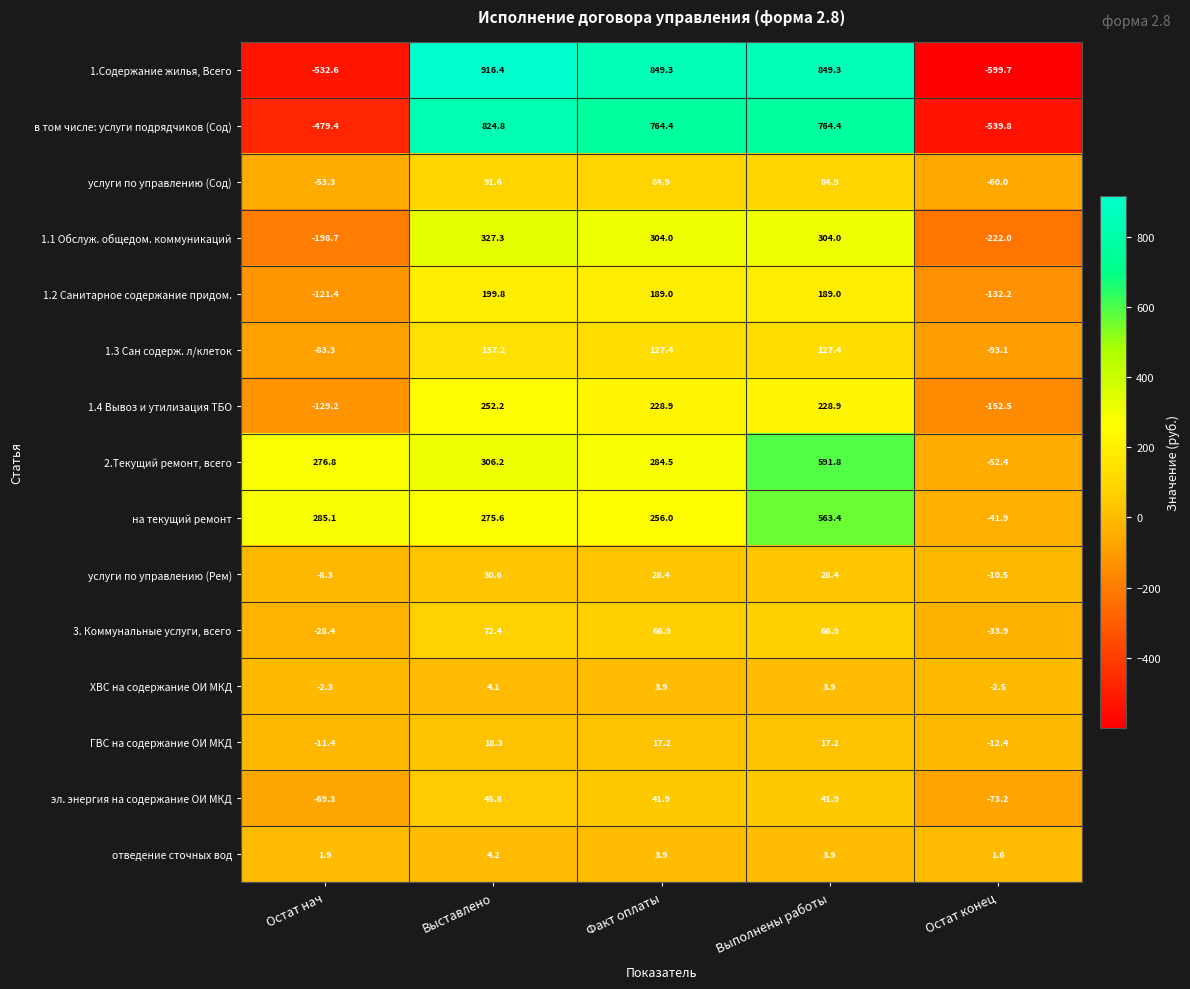

Which series has the widest spread of values?

1.Содержание жилья, Всего